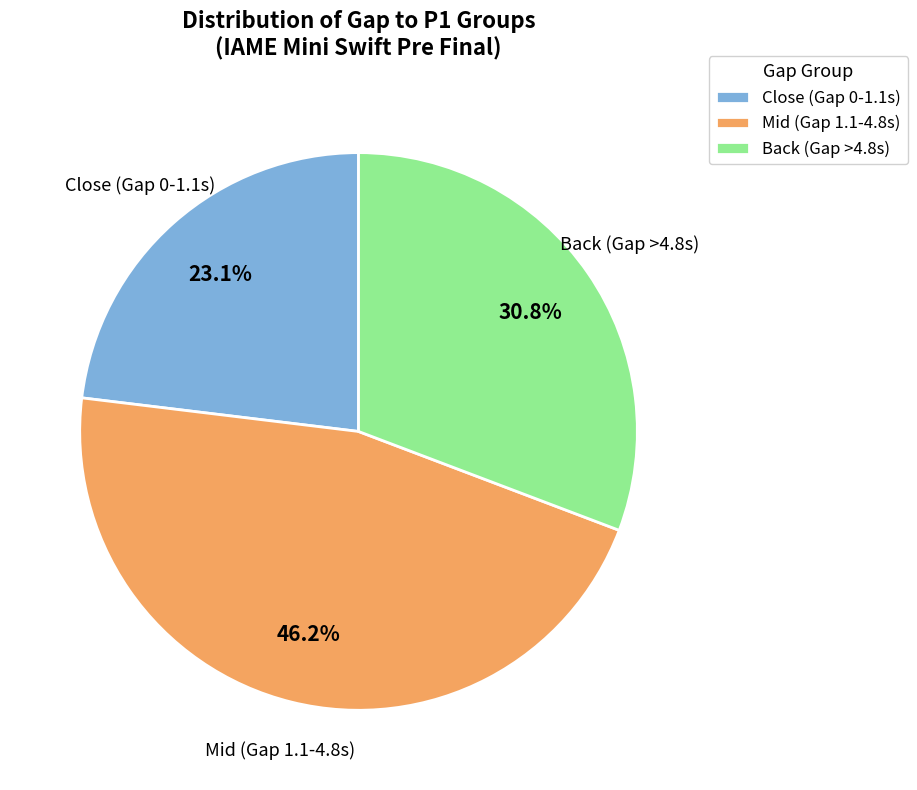

What is the smallest slice in the pie chart?

Close (Gap 0-1.1s)